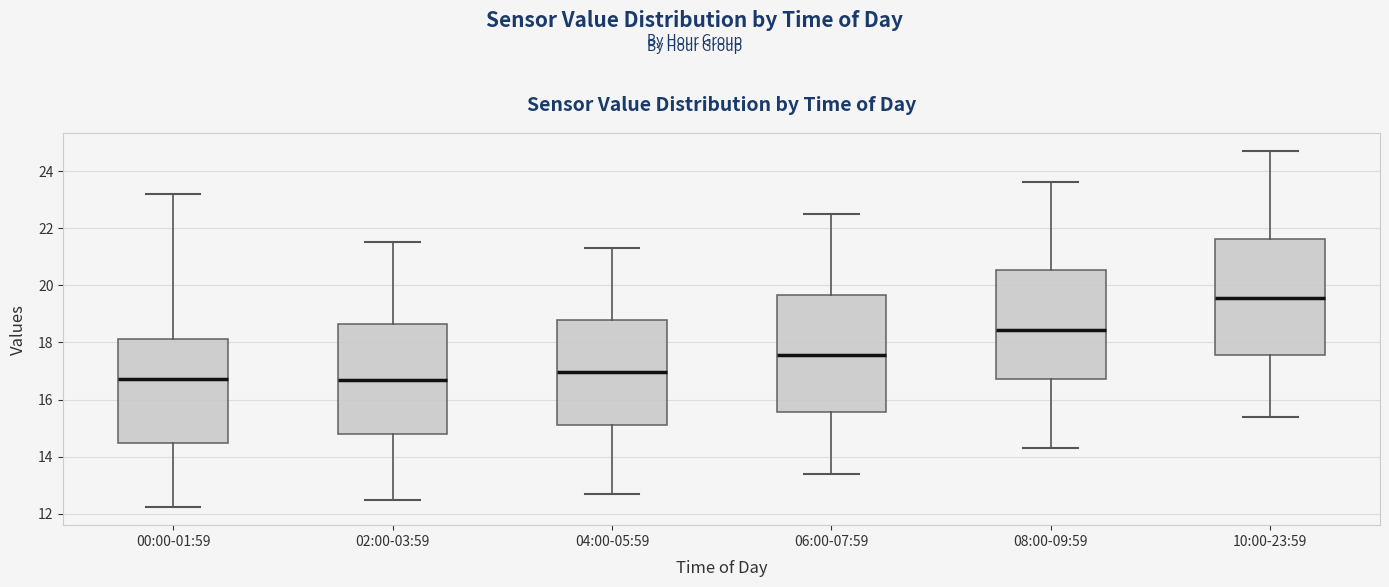

Reading left to right, transcribe this box plot: for each box, give where its median line is, the range the box spans, and where its two whiskers end, as read against the y-axis. The values are not printed on the chart, so give them approximately, as read against the axis.

00:00-01:59: median 16.8, box 14.4 to 18.2, whiskers 12.2 to 23.2
02:00-03:59: median 16.6, box 14.8 to 18.6, whiskers 12.6 to 21.6
04:00-05:59: median 17.0, box 15.2 to 18.8, whiskers 12.8 to 21.4
06:00-07:59: median 17.6, box 15.6 to 19.6, whiskers 13.4 to 22.6
08:00-09:59: median 18.4, box 16.8 to 20.6, whiskers 14.4 to 23.6
10:00-23:59: median 19.6, box 17.6 to 21.6, whiskers 15.4 to 24.8